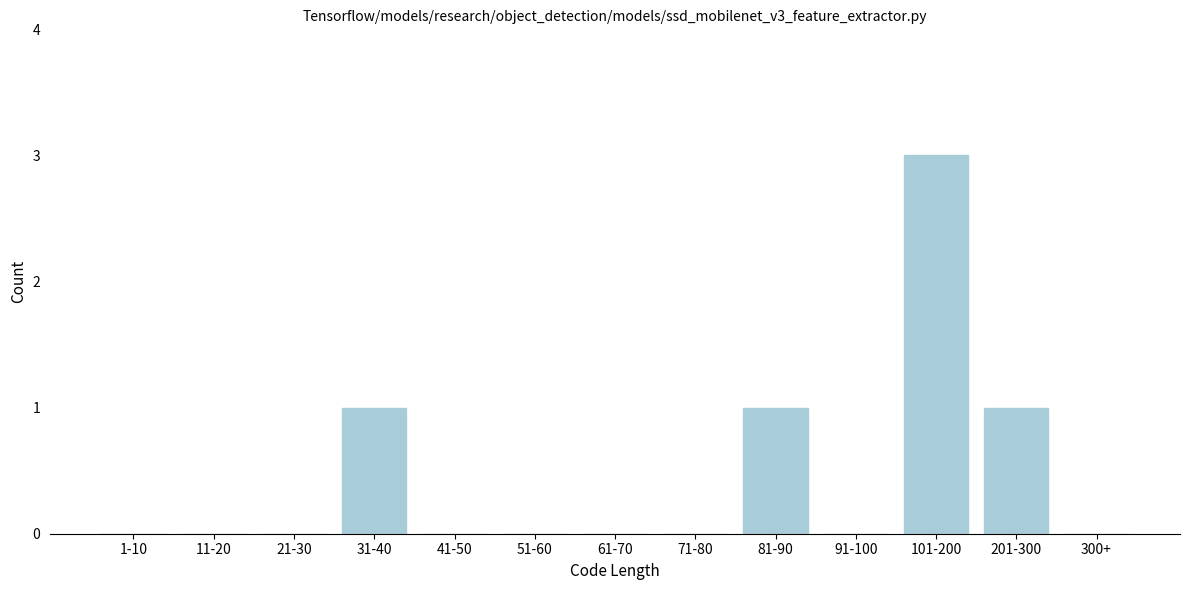

Reading left to right, list all the values displayed in this chart.

1-10=0	11-20=0	21-30=0	31-40=1	41-50=0	51-60=0	61-70=0	71-80=0	81-90=1	91-100=0	101-200=3	201-300=1	300+=0